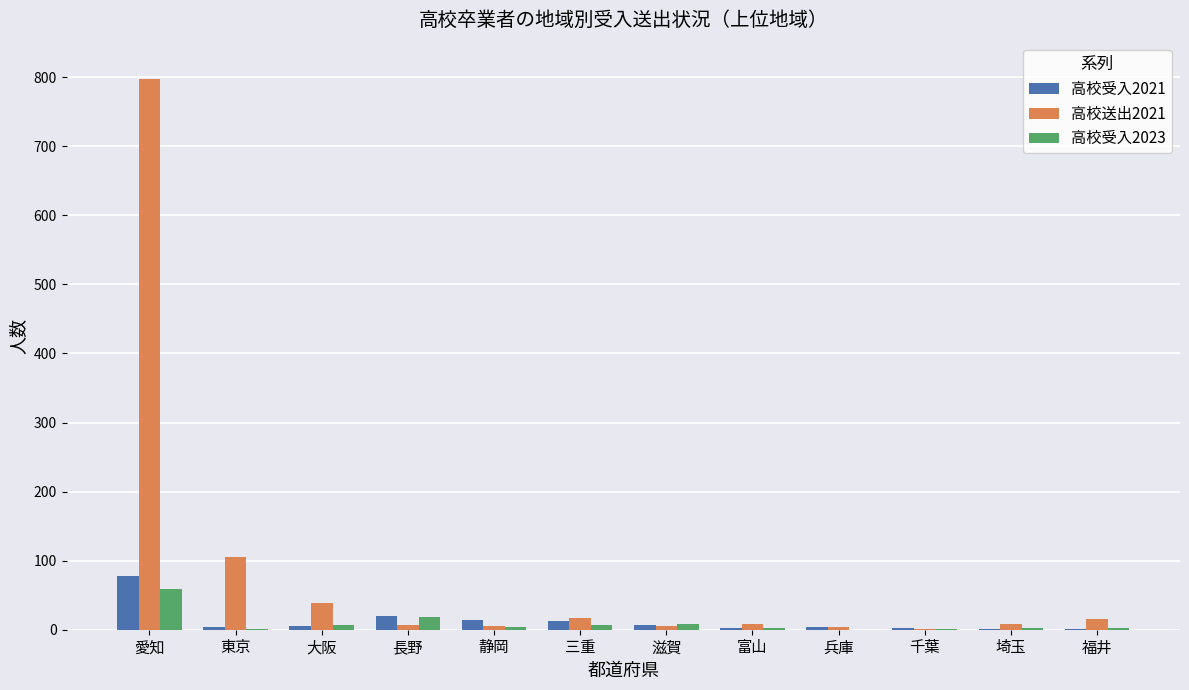

What is the sum of all 高校受入2021 values?

153